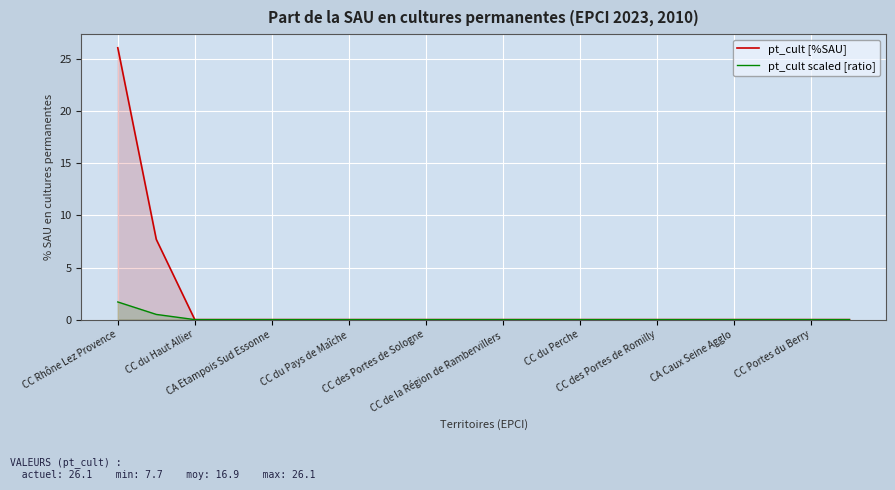

Which series has the largest total across all categories?

pt_cult [%SAU]